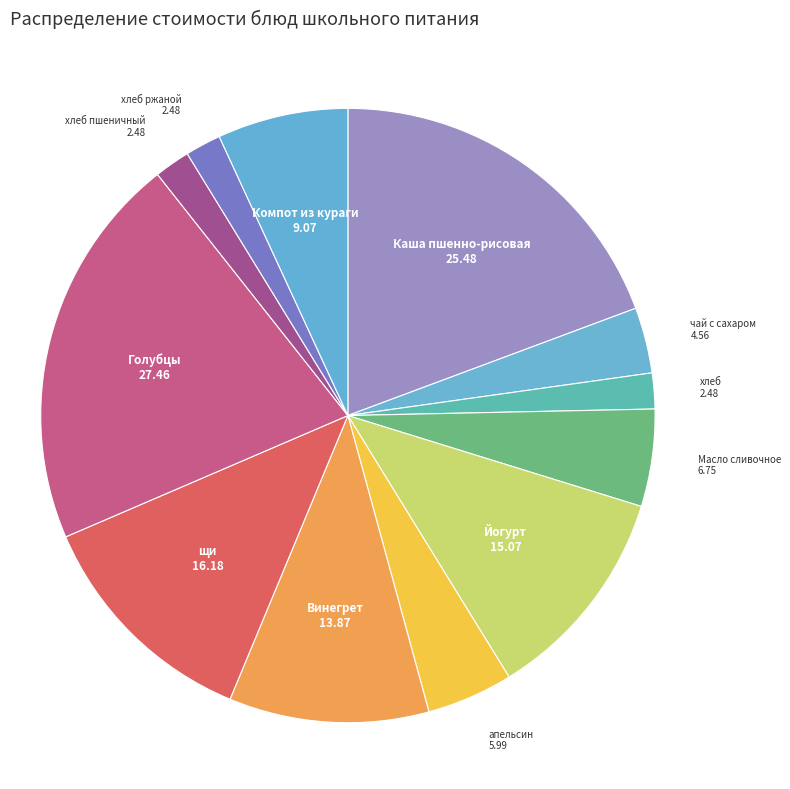

True or false: Винегрет accounts for 17% of the total.

False